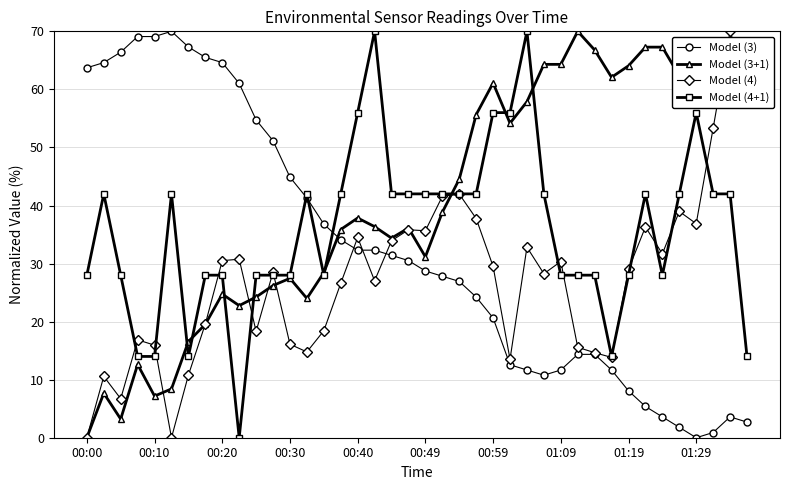

Which series ends up on top after the final intersection of Model (3+1) and Model (3)?

Model (3+1)